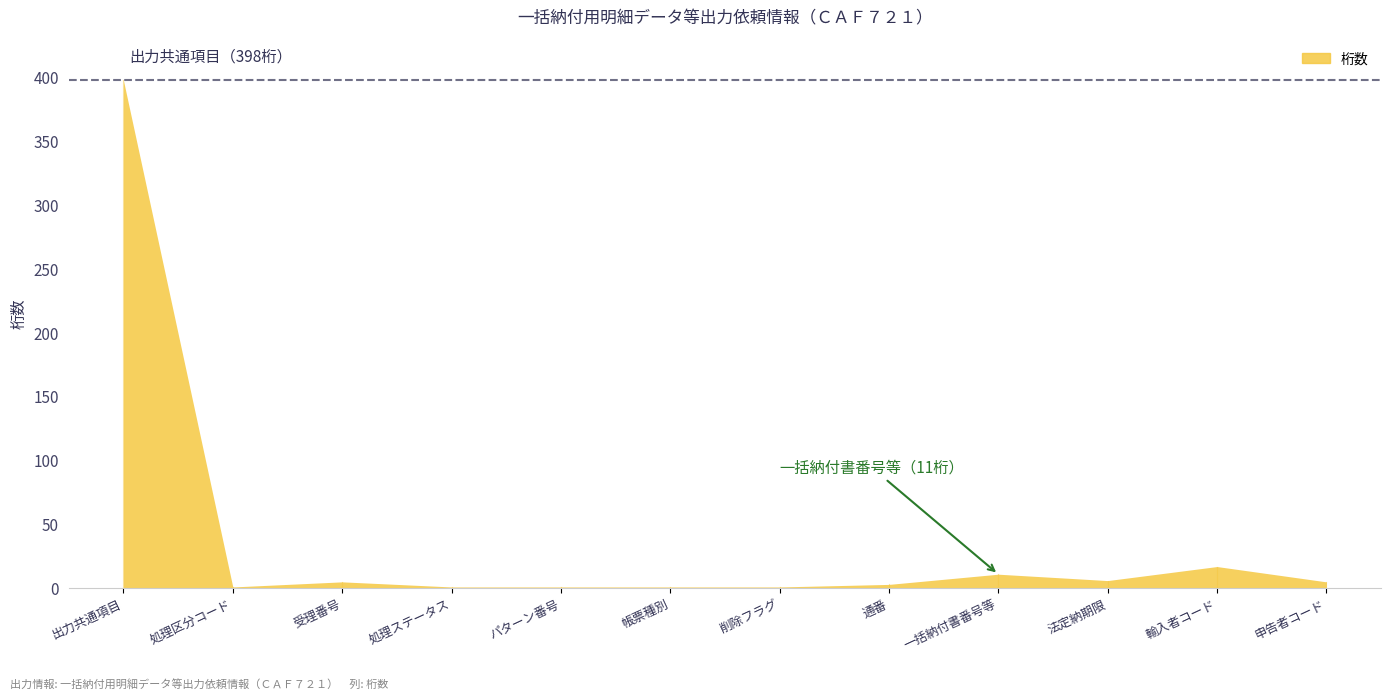

Reading left to right, transcribe all the data shown in this chart.

出力共通項目=398	処理区分コード=1	受理番号=5	処理ステータス=1	パターン番号=1	帳票種別=1	削除フラグ=1	通番=3	一括納付書番号等=11	法定納期限=6	輸入者コード=17	申告者コード=5